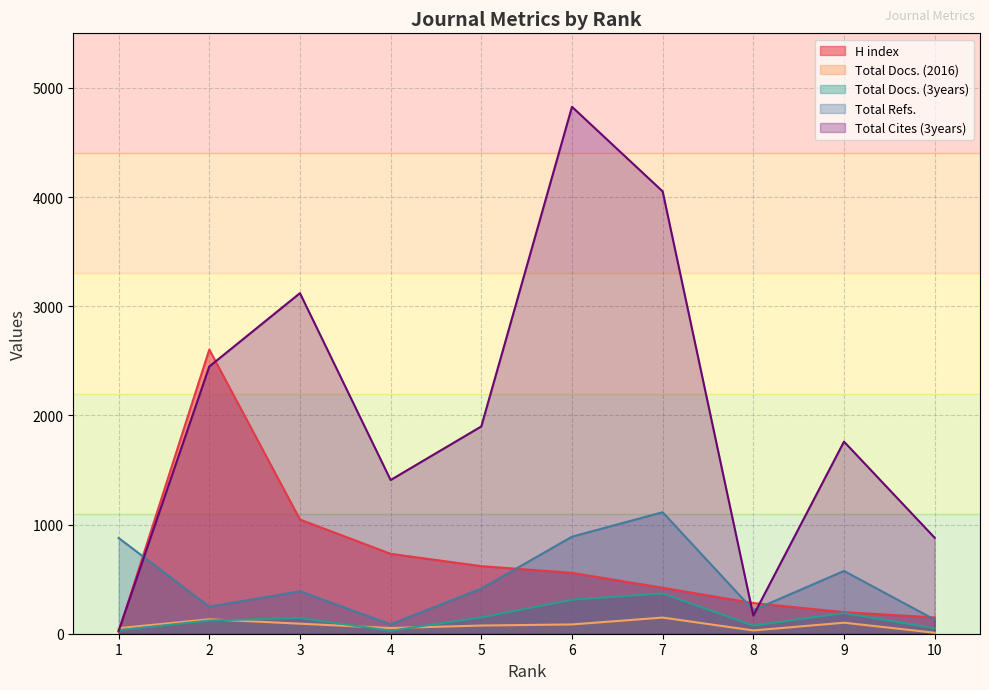

Where is the first local maximum for Total Refs.?

3